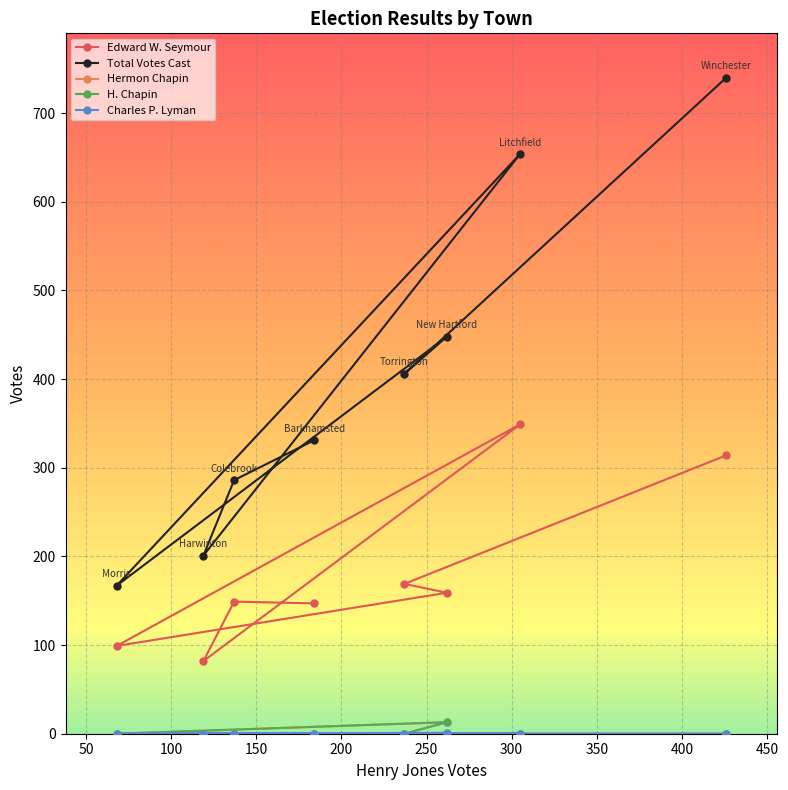

What is the maximum value for Charles P. Lyman?

1